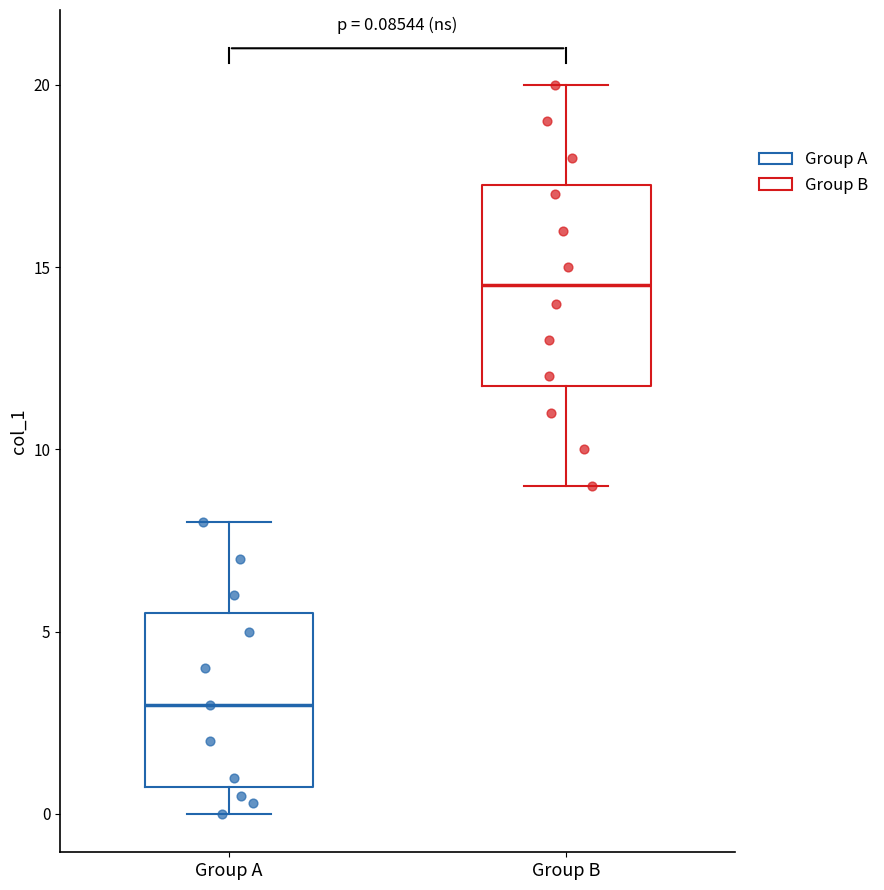

Which box is the tallest, from its lower edge to its upper edge?

Group B